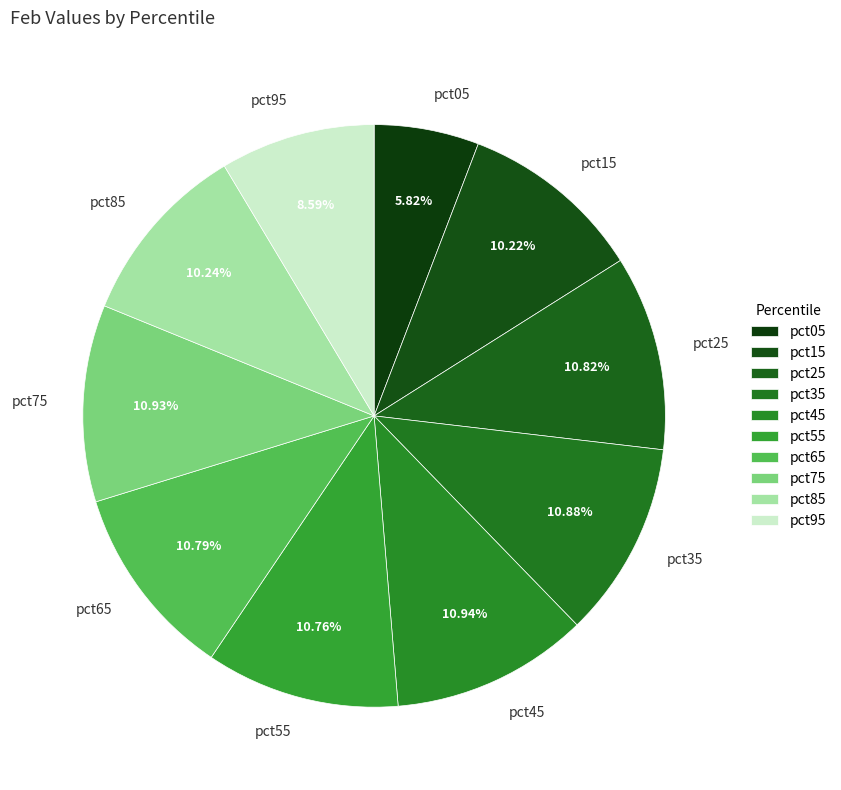

Is pct75 the majority of the pie?

No